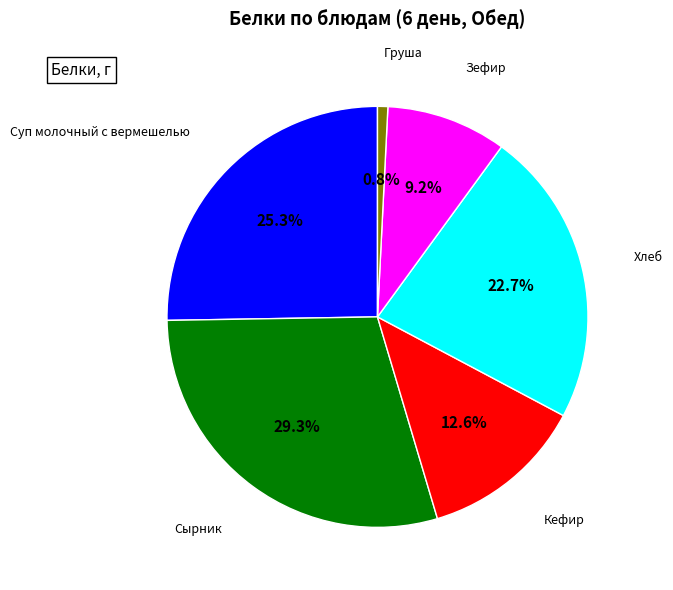

Is there a majority slice in this chart?

No